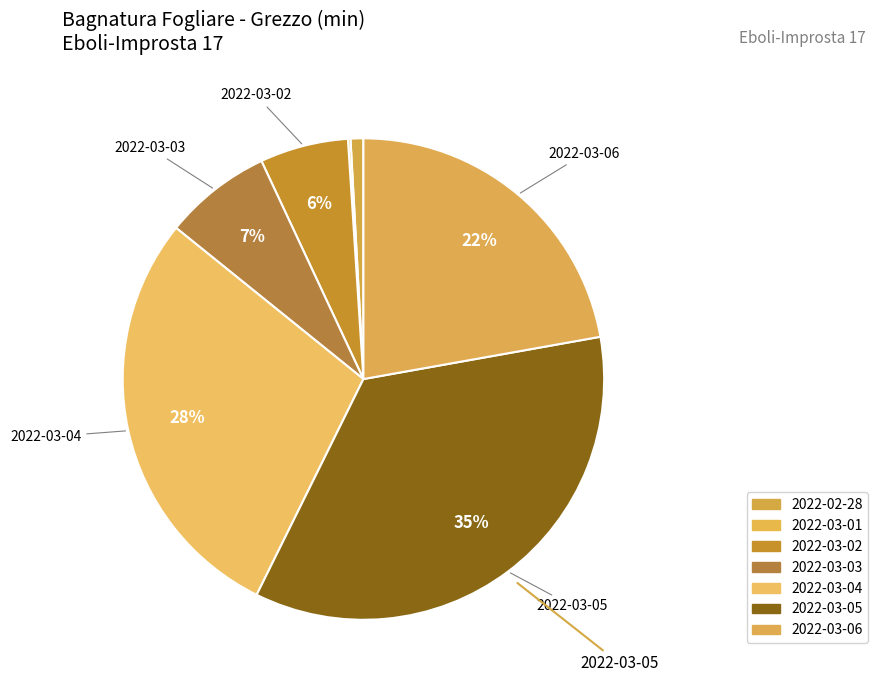

How many slices are in this pie chart?

7